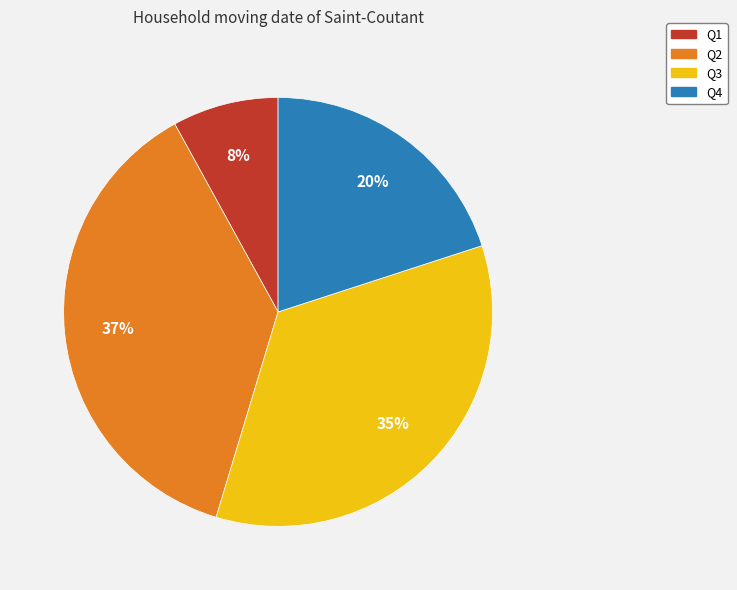

To the nearest percent, what portion does Q1 represent?

8%